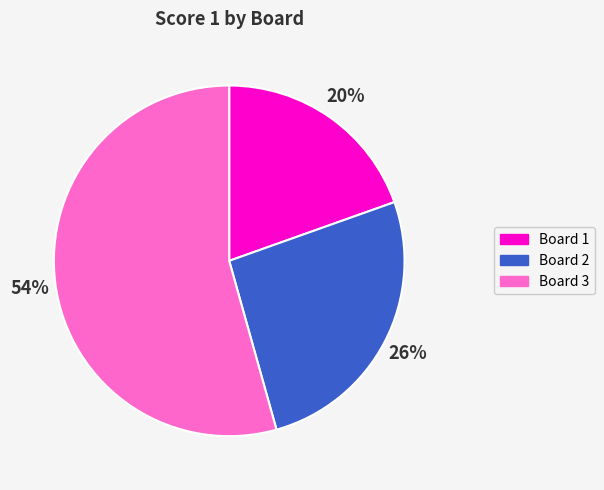

Approximately how many times larger is the value at Board 2 compared to Board 3?

0.5